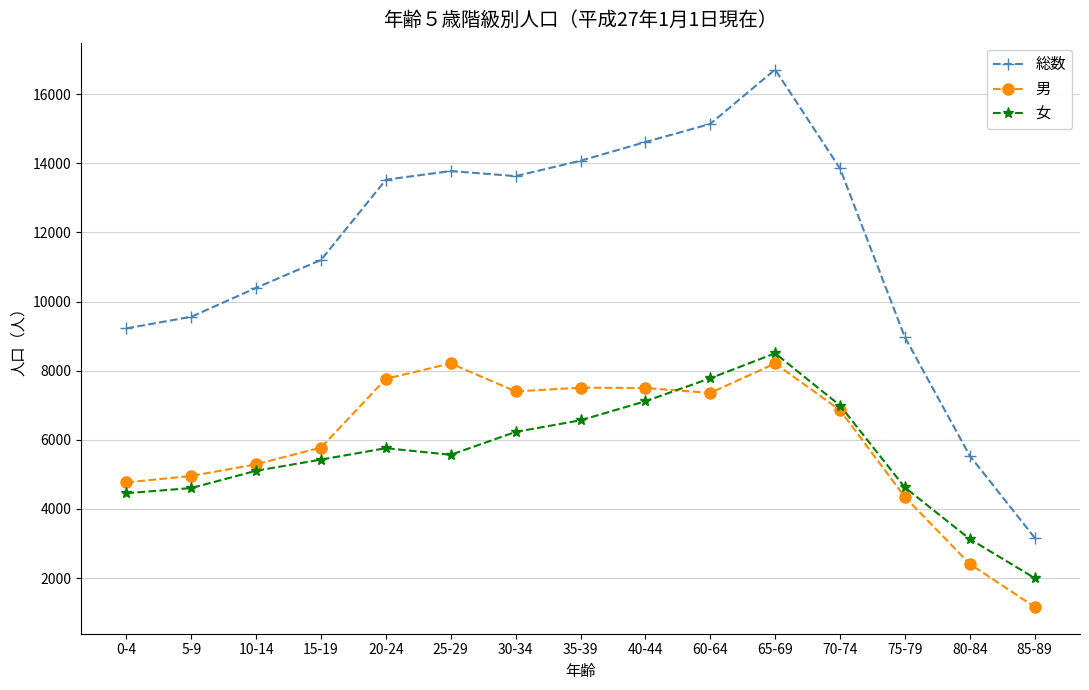

True or false: 男 and 総数 intersect in this chart.

False